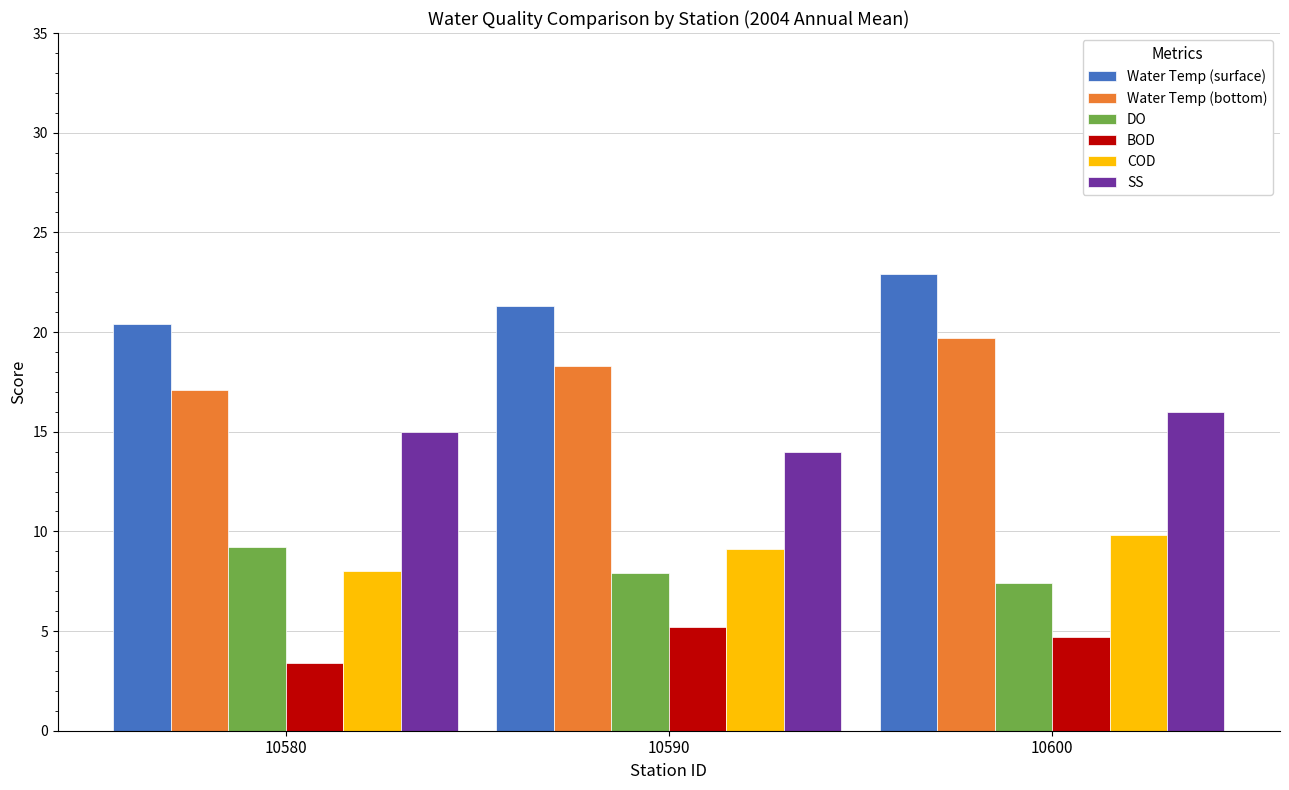

Where does the Water Temp (surface) series first go above 21?

10590